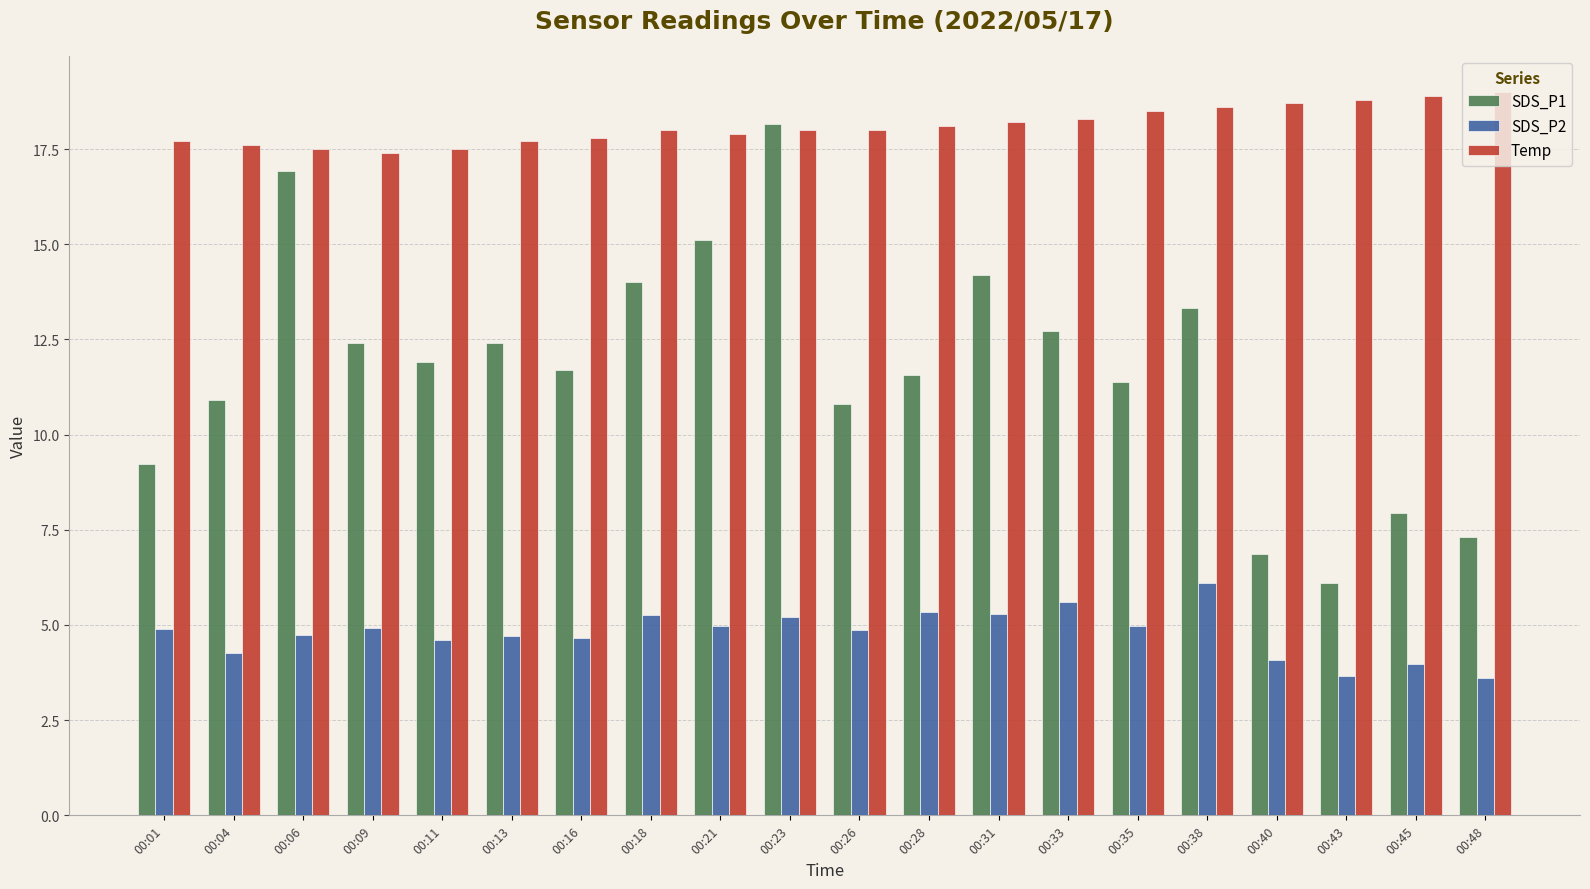

What is the difference between the Temp values at 00:43 and 00:11?

1.3